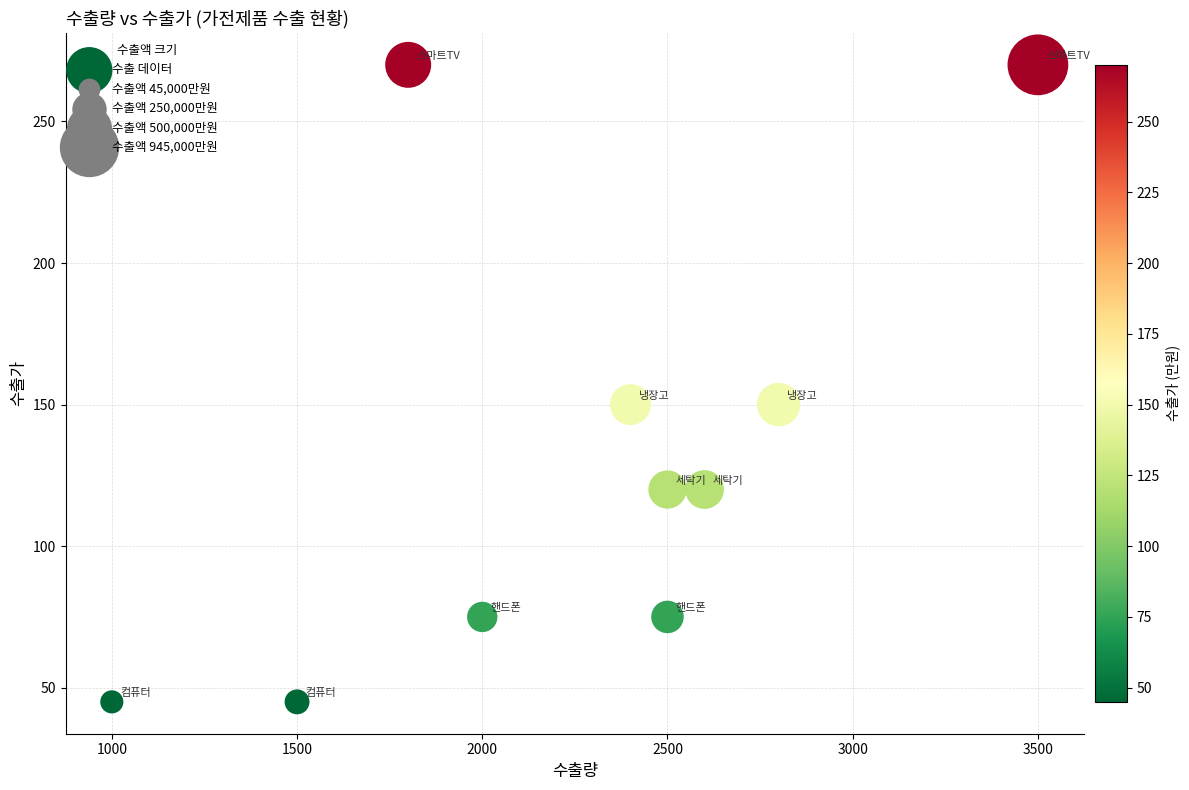

What is the range of X values (max minus min)?

2500